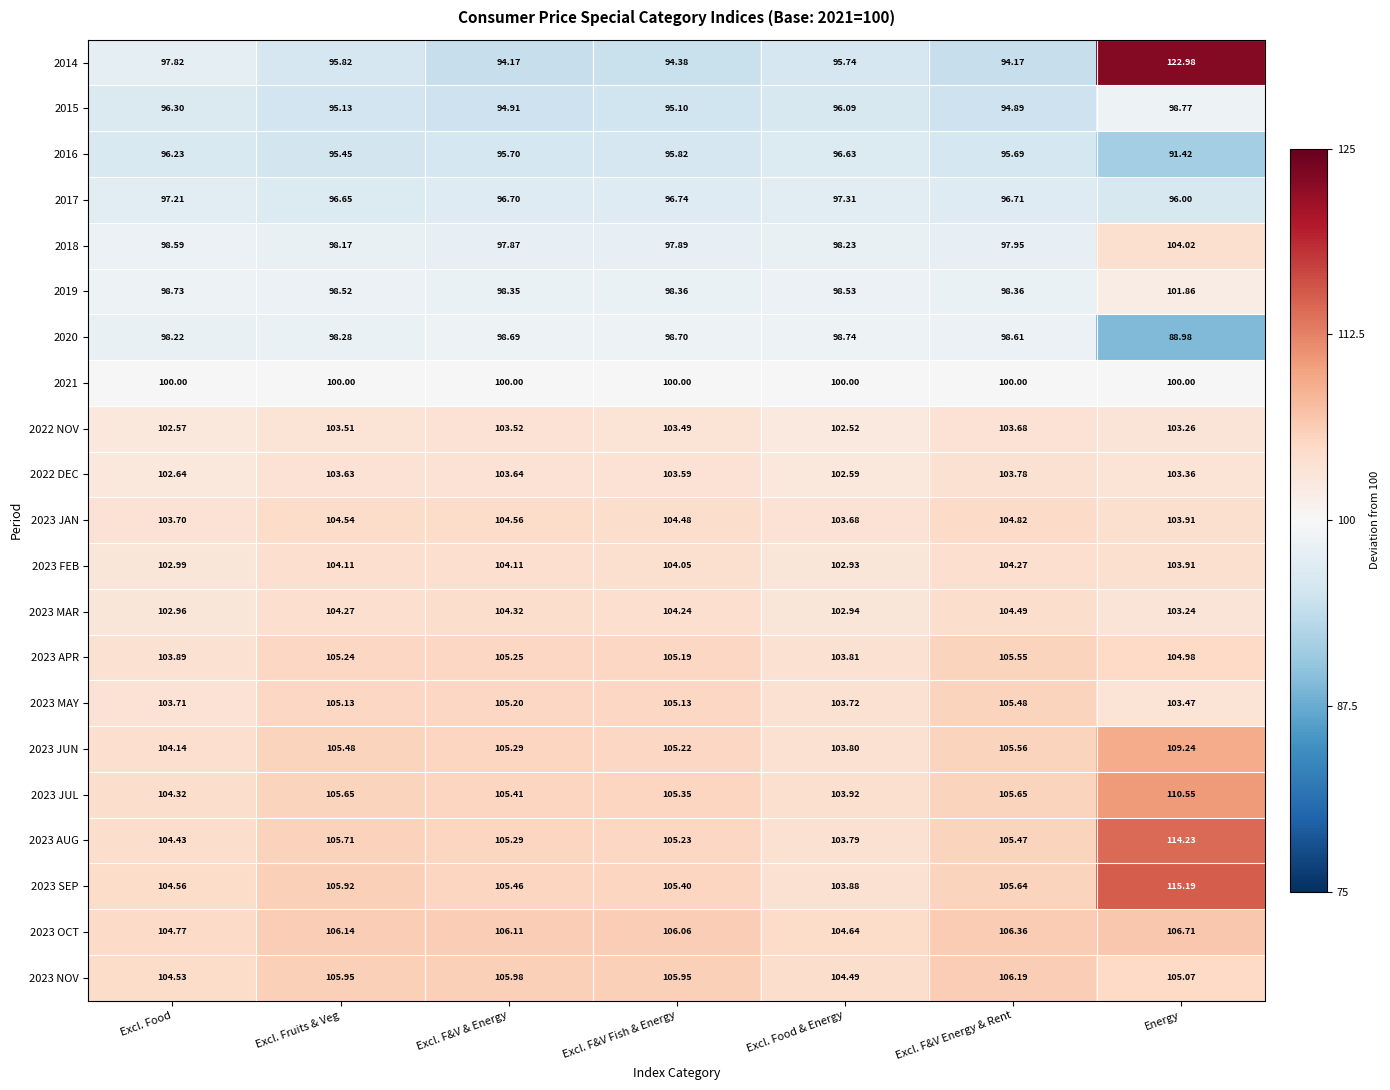

Is the value of 2023 APR at Excl. Food & Energy greater than the value of 2023 MAR at Excl. Food?

Yes